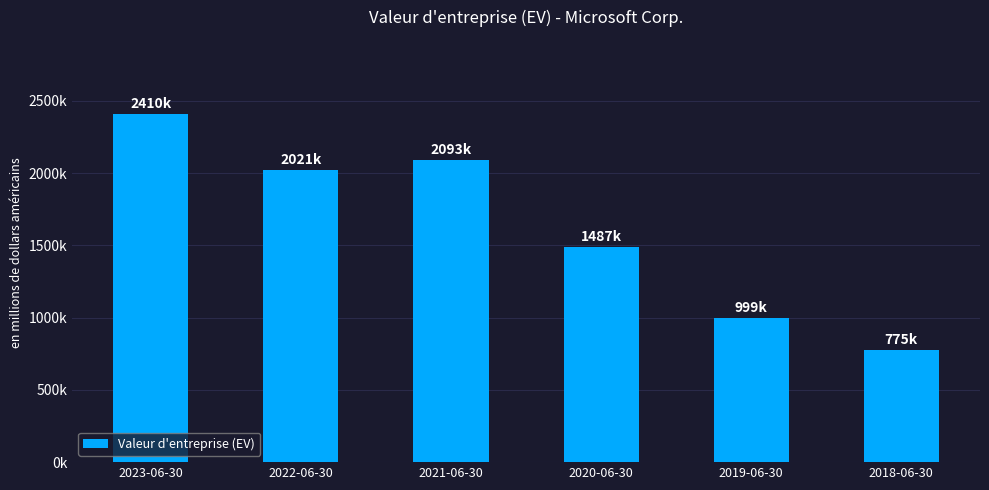

At which label is the value closest to 1592730?

2020-06-30